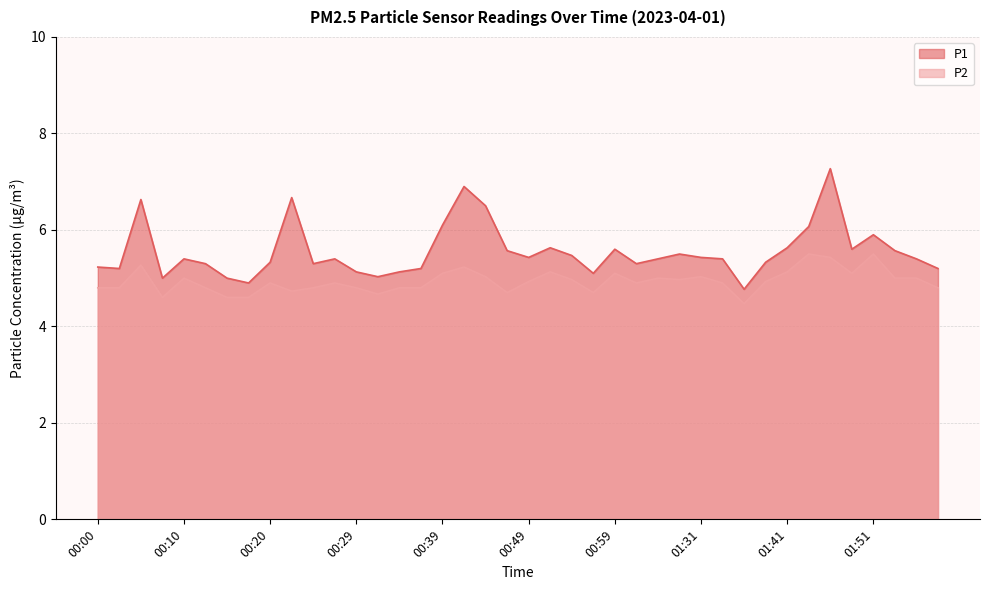

Which series has the largest range (max minus min)?

P1